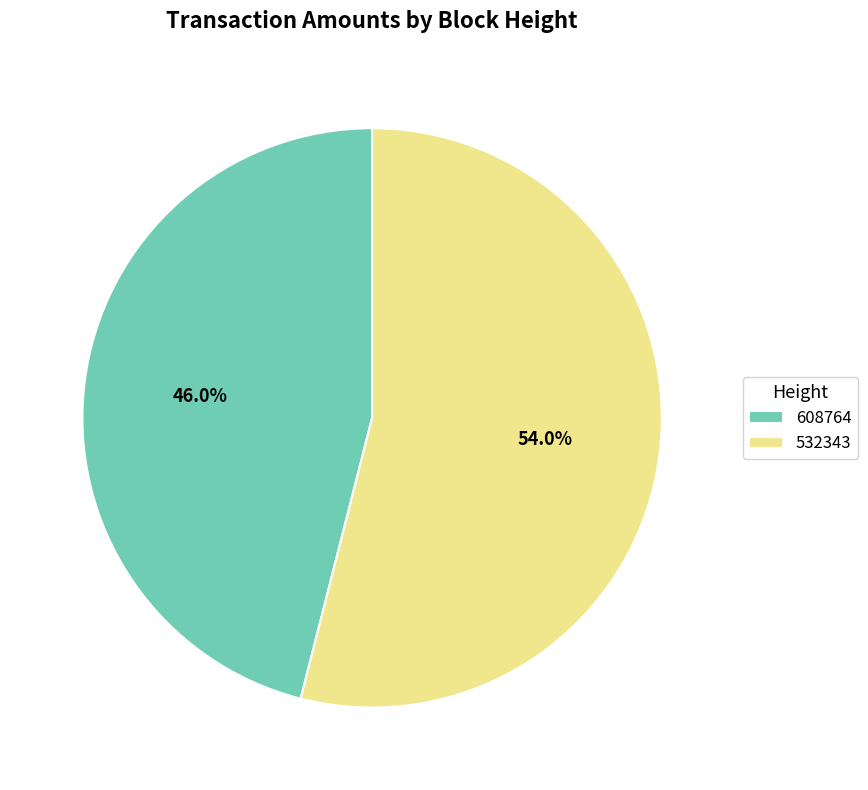

True or false: 532343 accounts for 54% of the total.

True